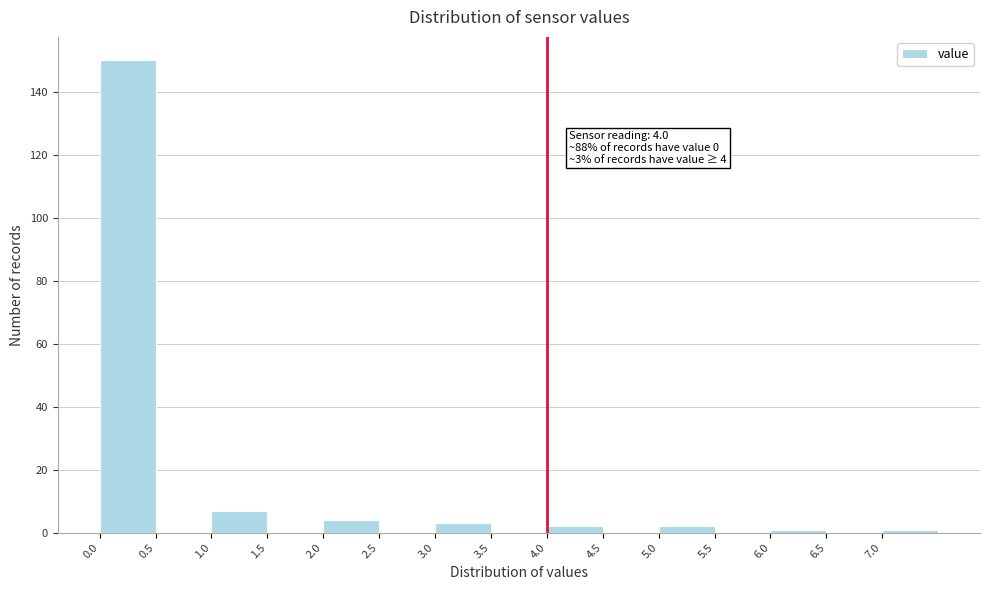

Which range on the x-axis has the tallest bar?

0.0 to 0.5